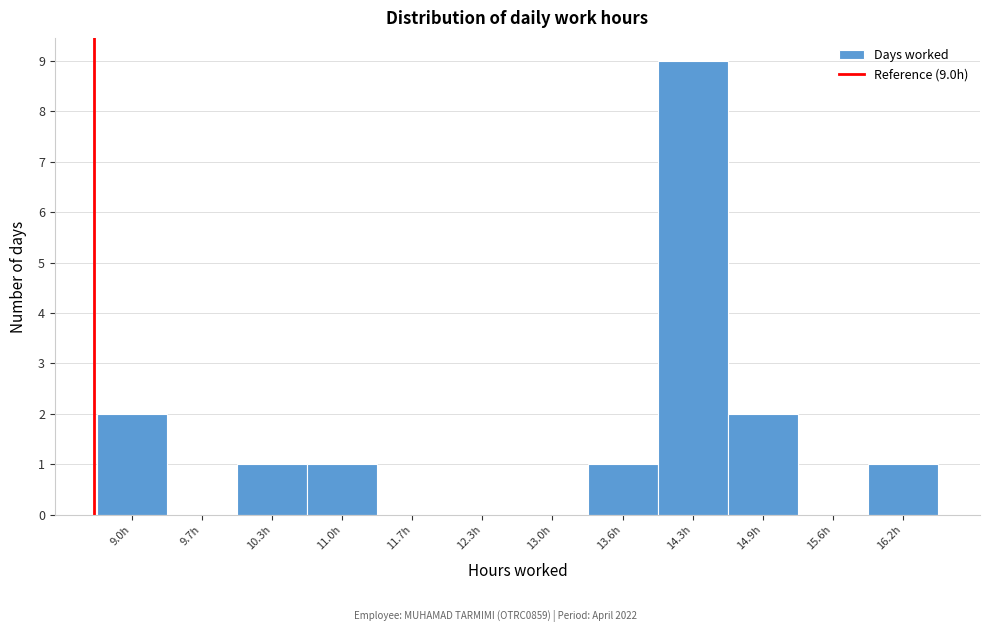

Reading left to right, what are all the values shown in this chart?

9.0h=2	9.7h=0	10.3h=1	11.0h=1	11.7h=0	12.3h=0	13.0h=0	13.6h=1	14.3h=9	14.9h=2	15.6h=0	16.2h=1